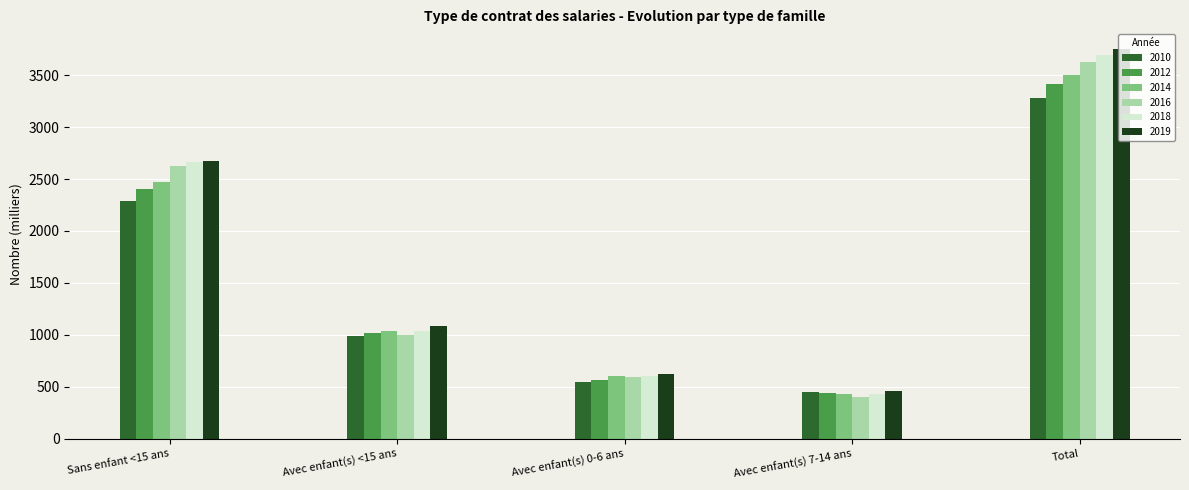

Which series changed the most between Sans enfant <15 ans and Total?

2019